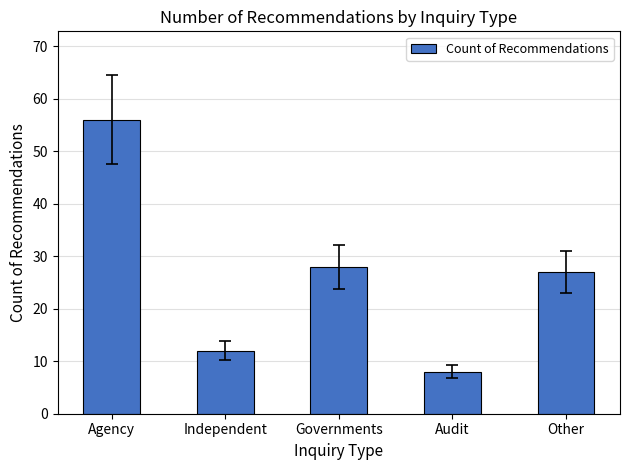

What is the difference between the maximum and second lowest values?

44